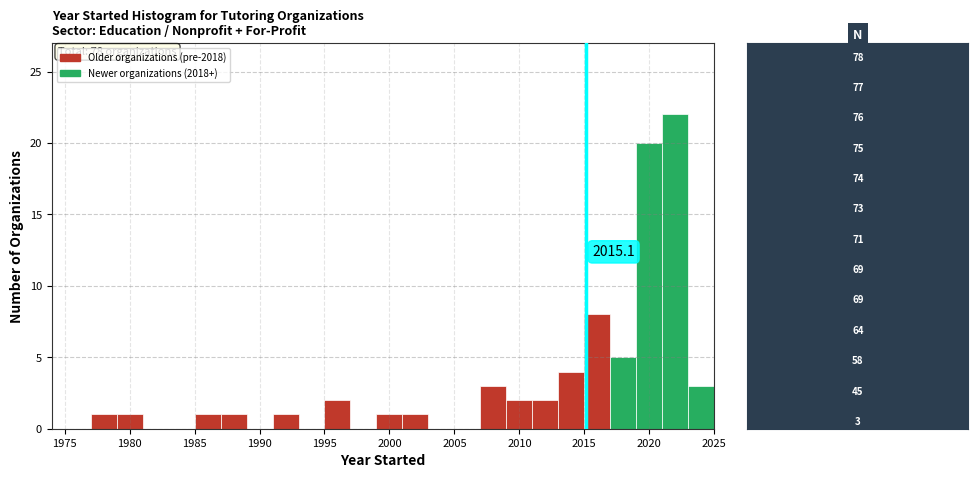

Over which range of the x-axis is the bar tallest?

2021 to 2023